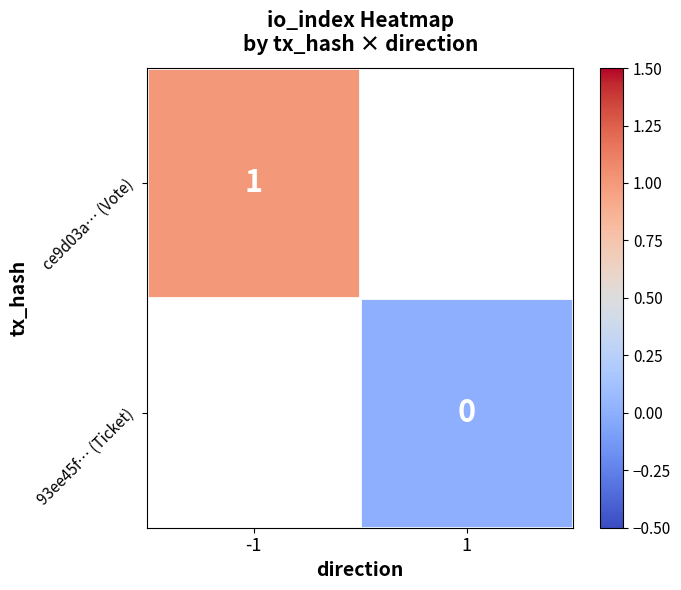

How many values in ce9d03a… (Vote) are above zero?

1